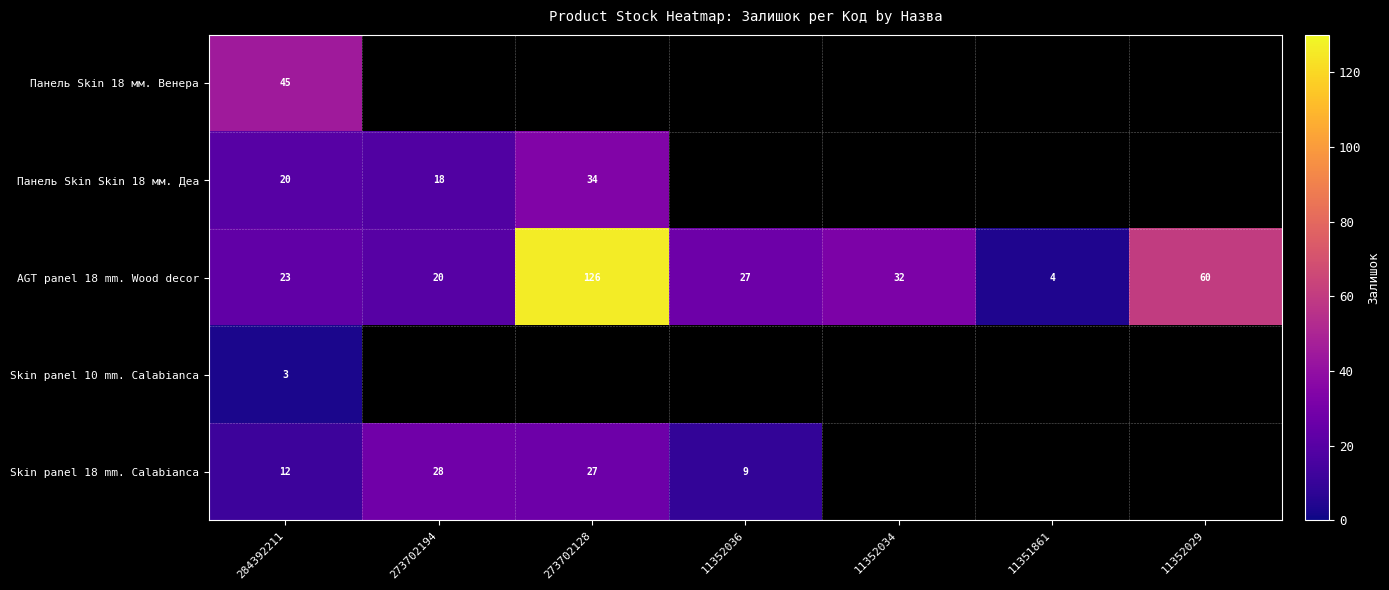

The AGT panel 18 mm. Wood decor series shows 186 at 273702128. True or false?

False